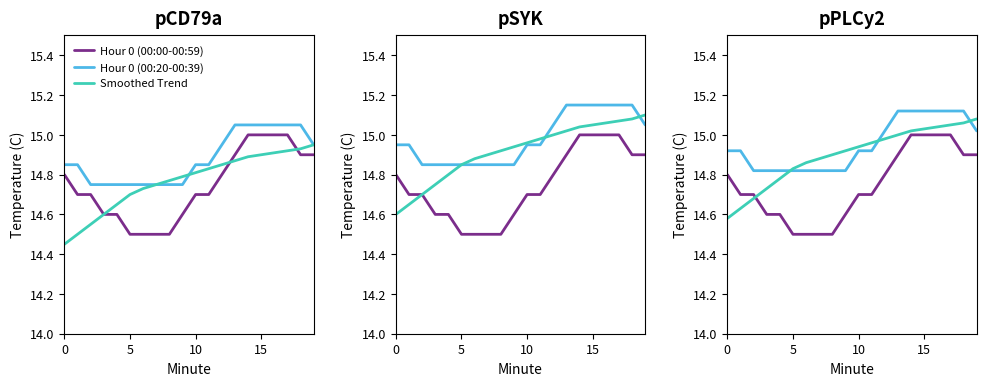

Does the chart have visible grid lines?

No